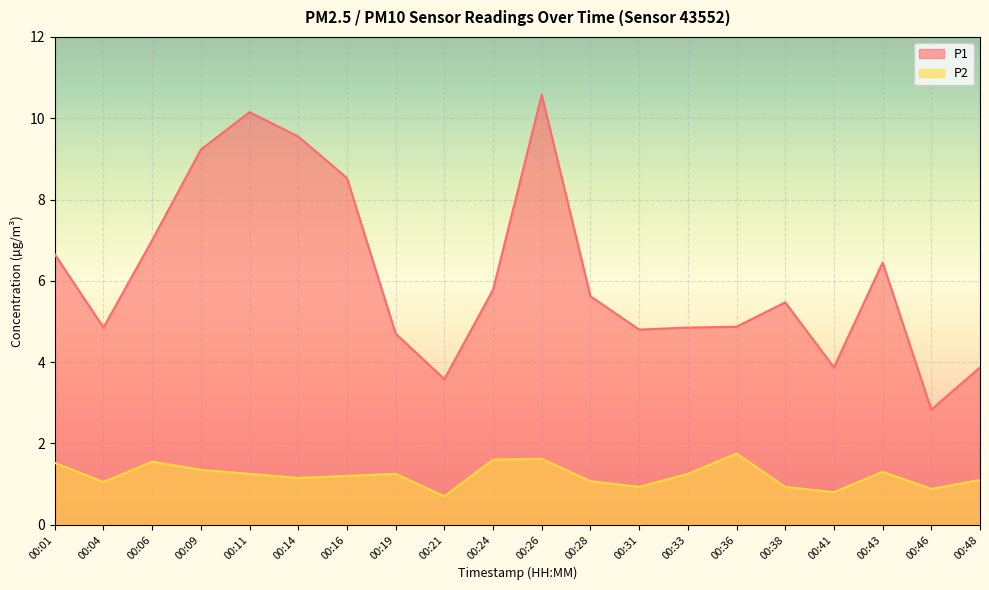

Where does the P2 series first go above 1?

00:01